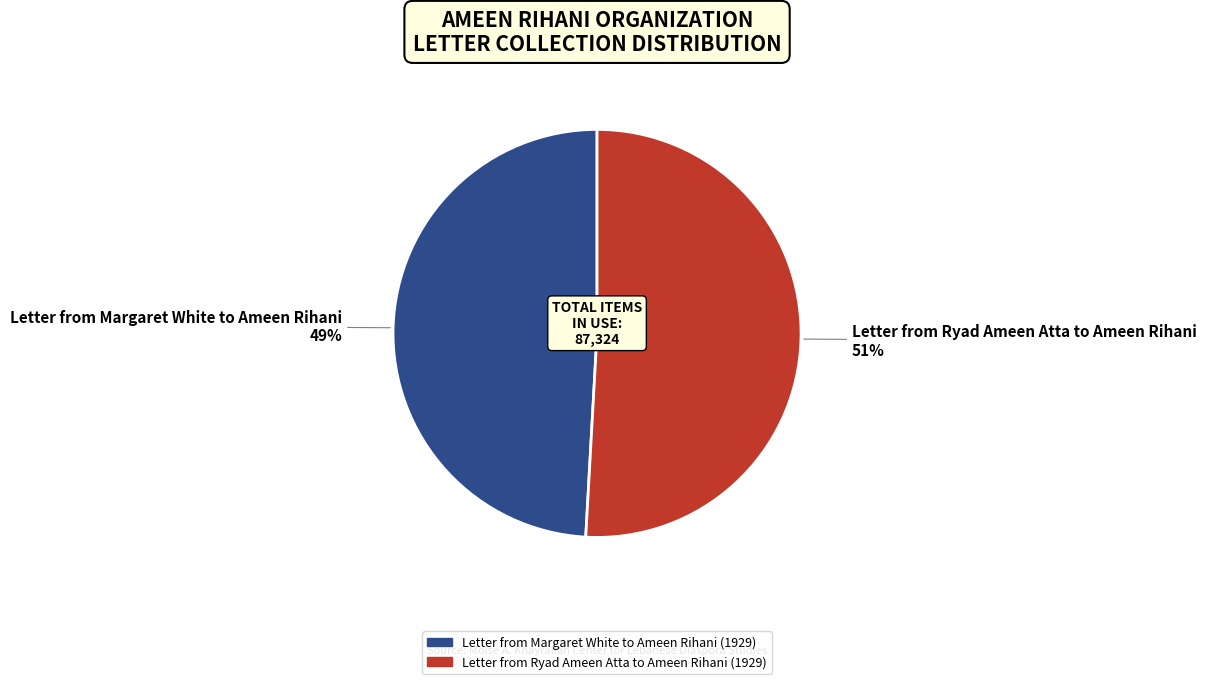

Rank the categories by value from highest to lowest.

Letter from Ryad Ameen Atta to Ameen Rihani (1929), Letter from Margaret White to Ameen Rihani (1929)